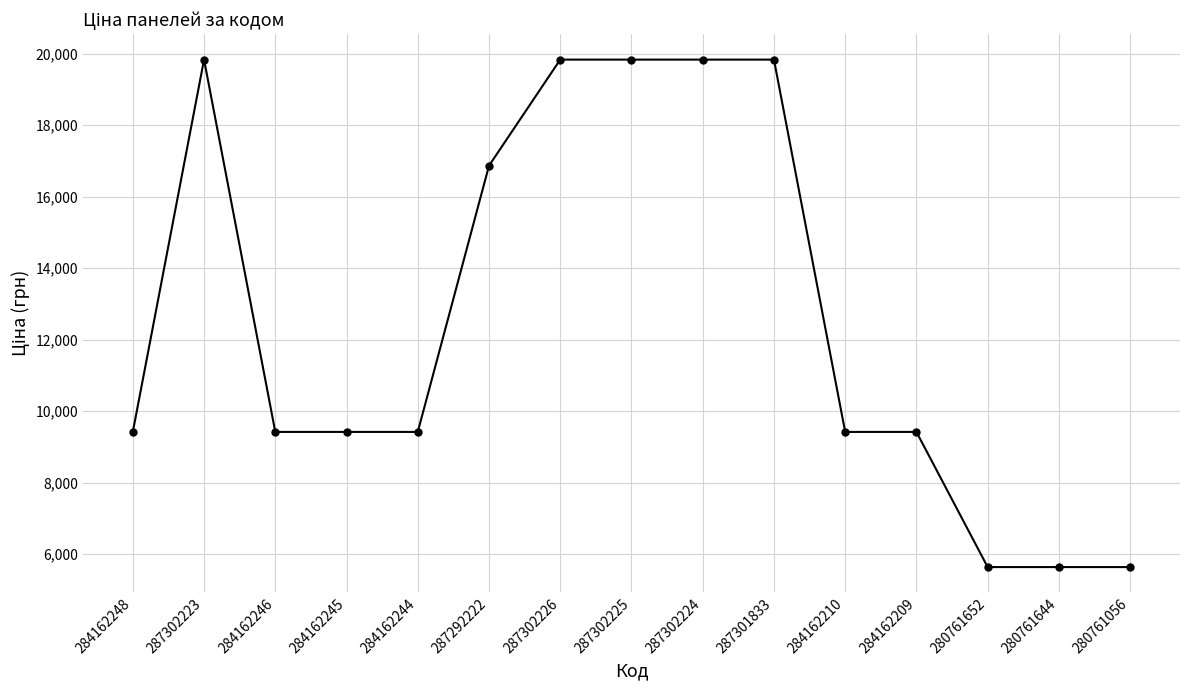

How many lines are shown in the chart?

1